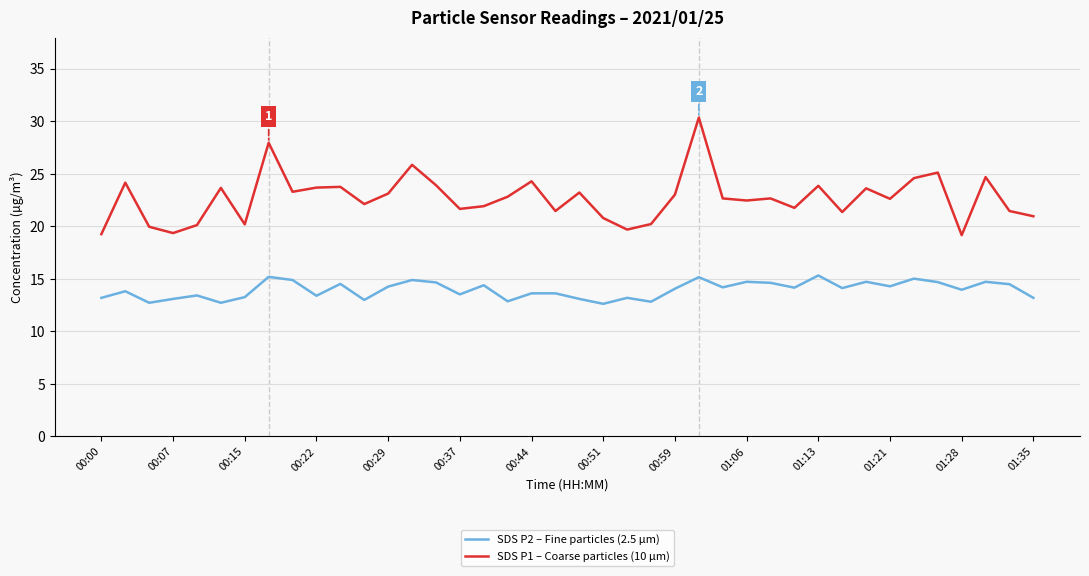

Which series has the largest total across all categories?

SDS P1 – Coarse particles (10 µm)